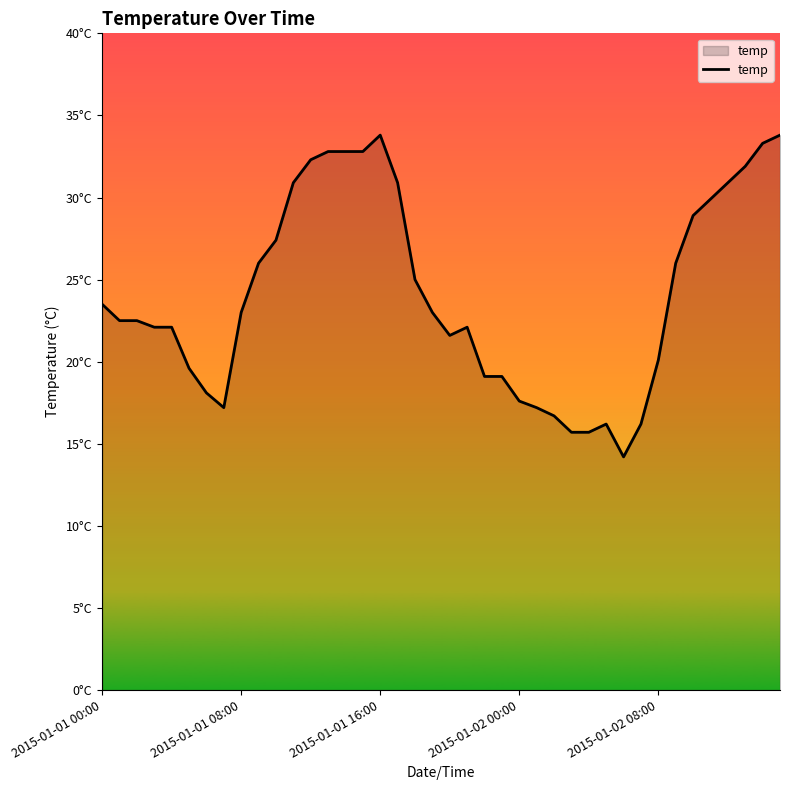

At which category does the chart reach its peak across all series?

2015-01-01 16:00